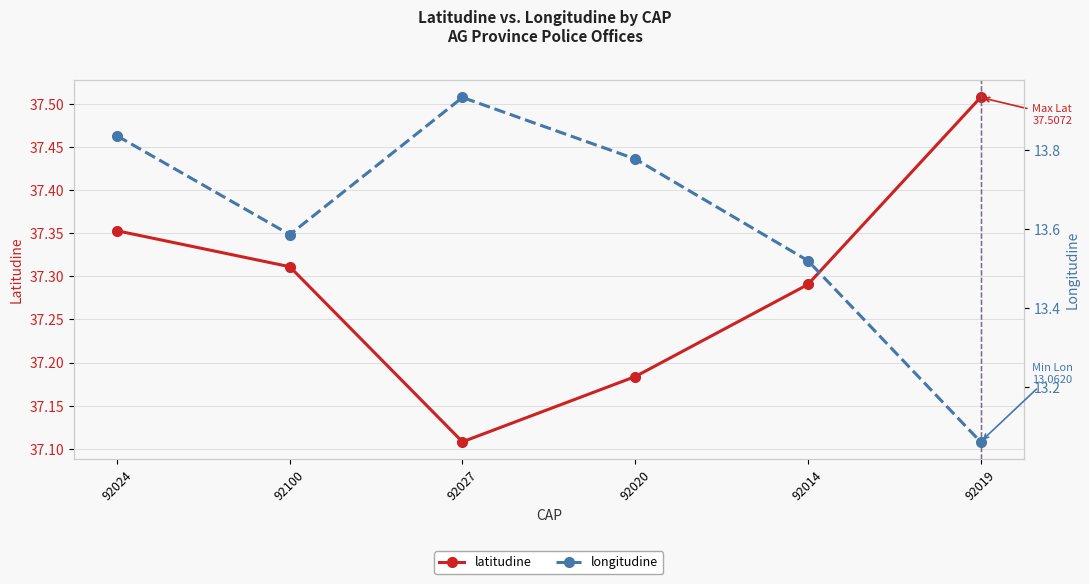

What is the difference between the highest and lowest values at 92014?

23.8